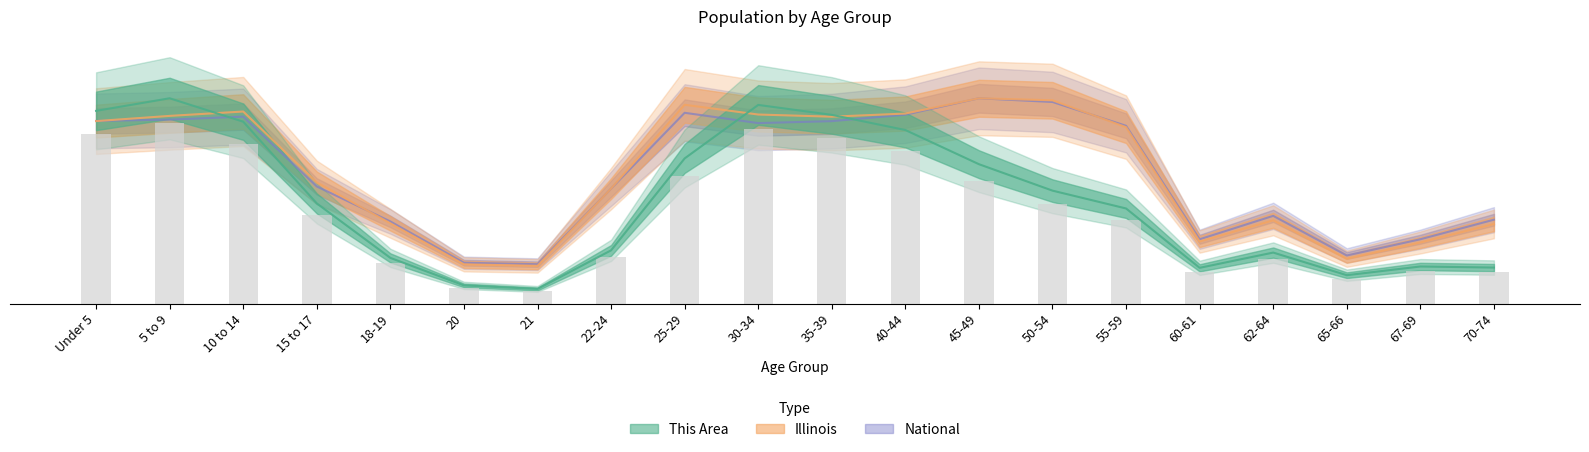

The value of National at 65-66 is 3668644.6. True or false?

False